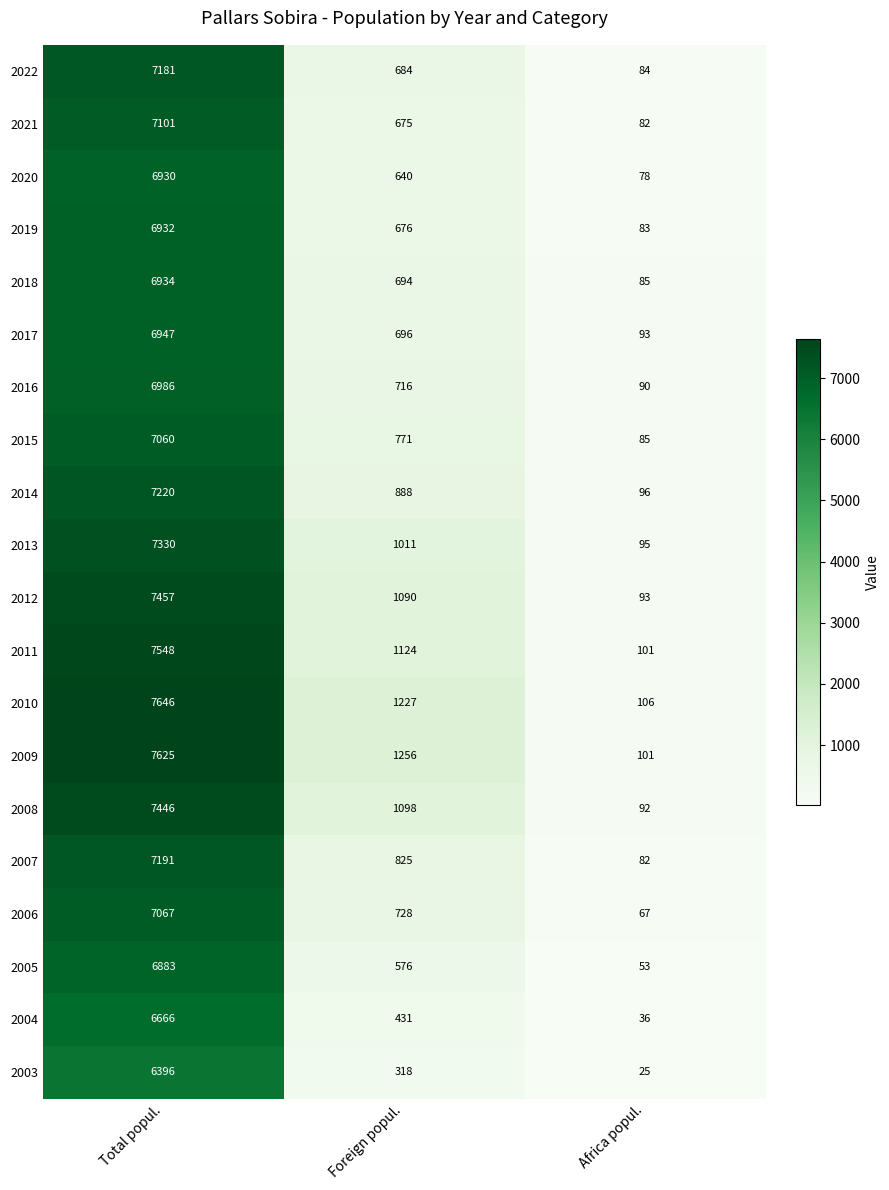

How many data points does each series have?

3